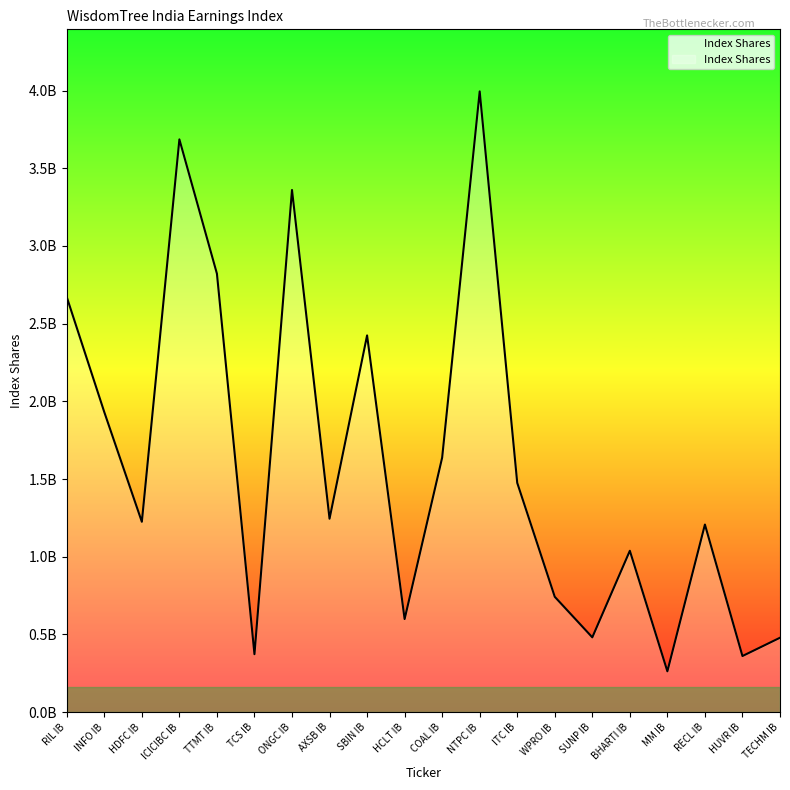

At which category does the data reach its first local valley?

HDFC IB